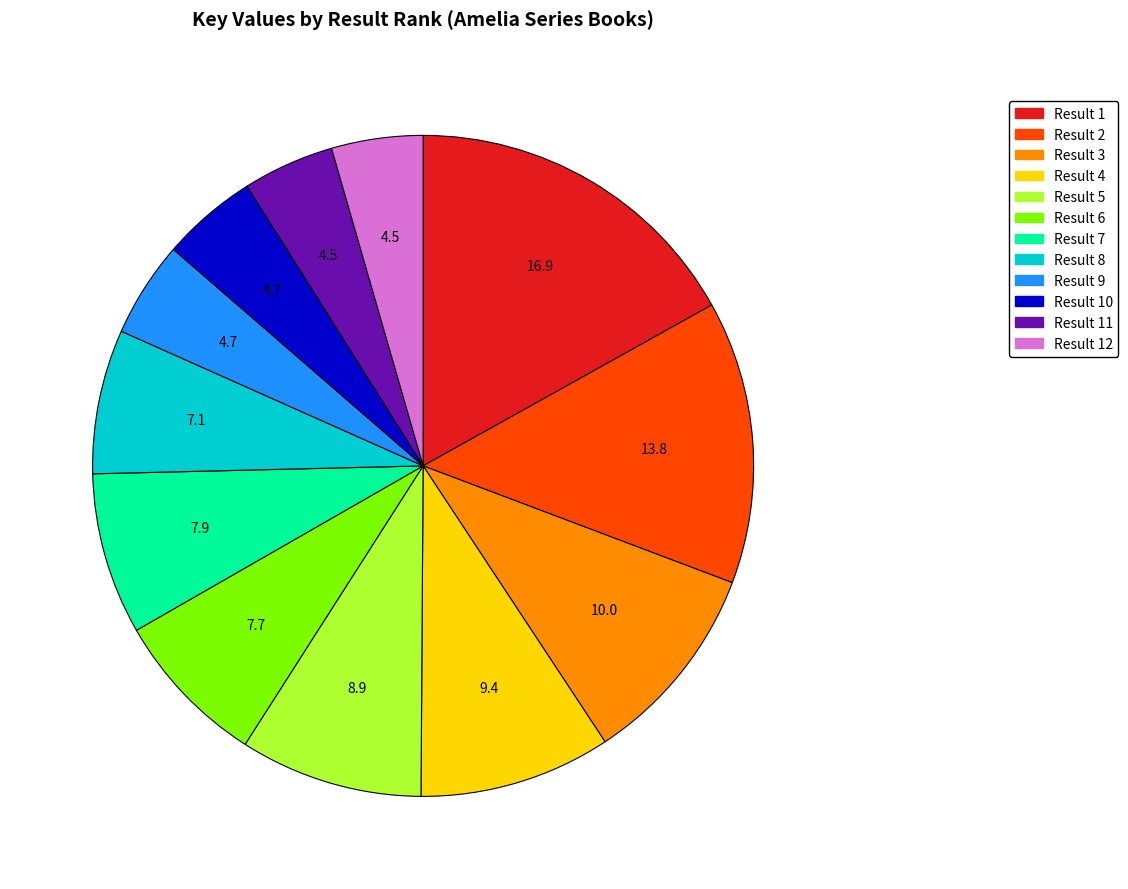

Which slice is the largest?

Result 1